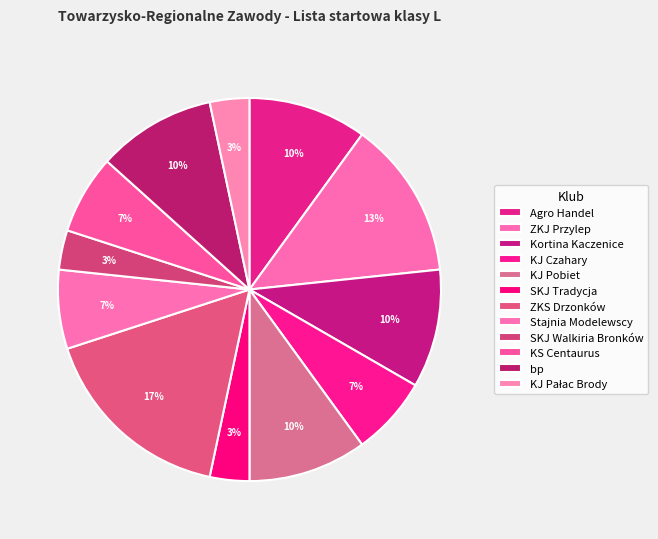

To the nearest percent, what is the combined percentage of ZKS Drzonków and SKJ Tradycja?

20%